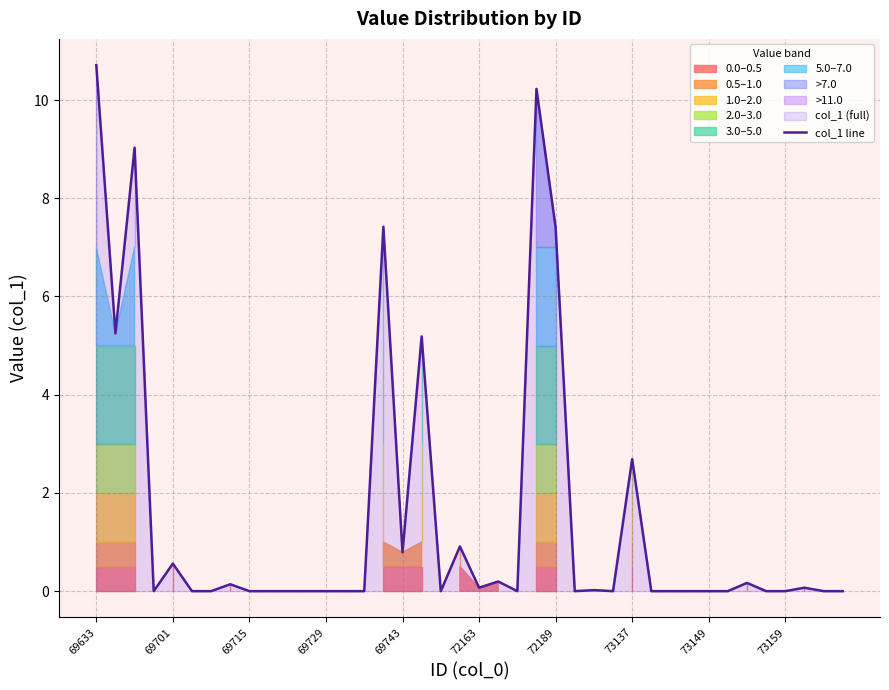

True or false: col_1 line has a value of 12.8 at 72189.

False